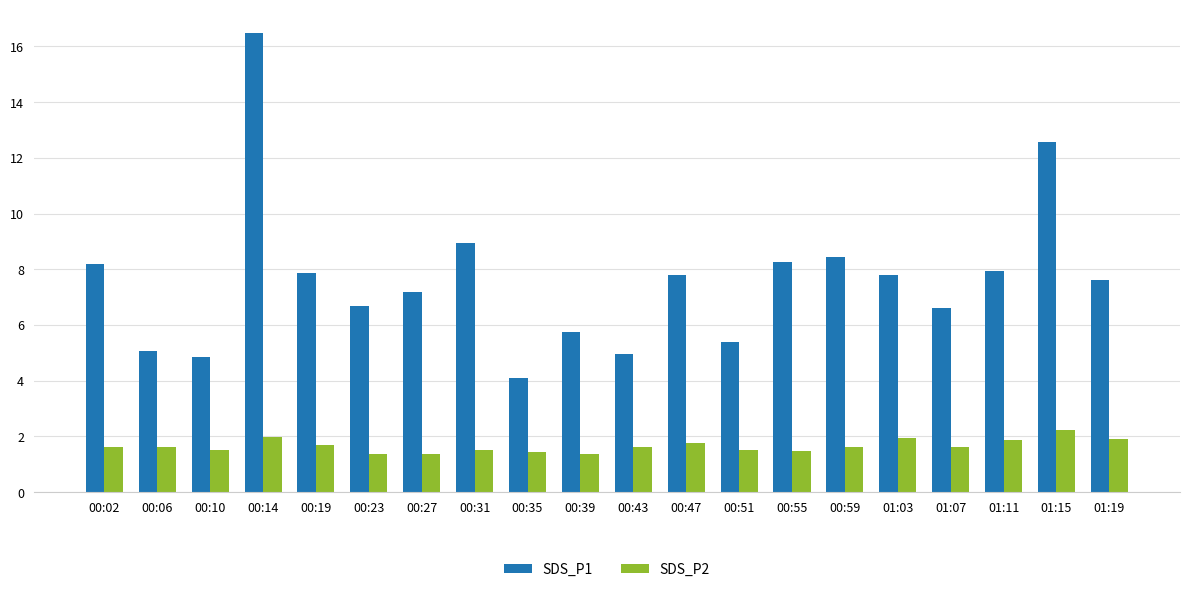

What is the maximum value for SDS_P2?

2.2